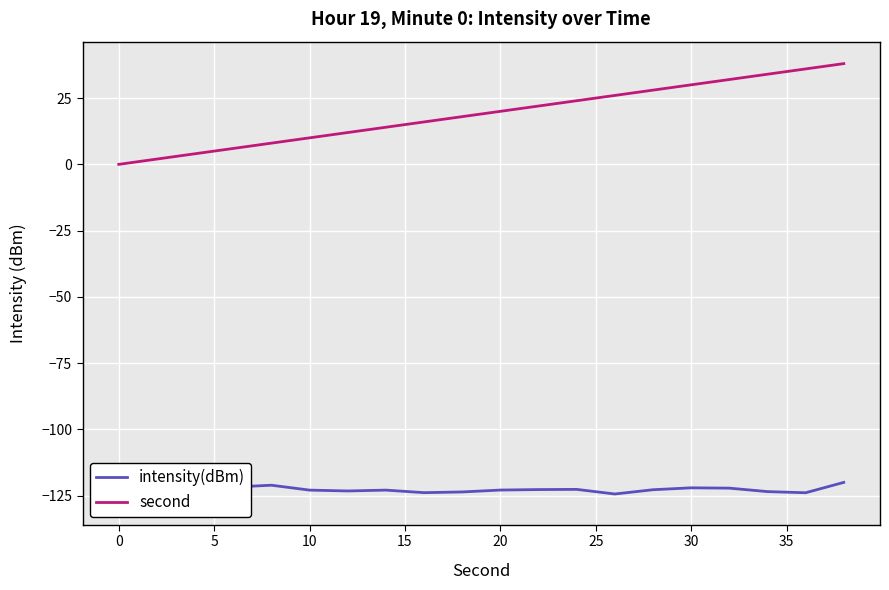

Is it true that second equals 10 at 10?

True